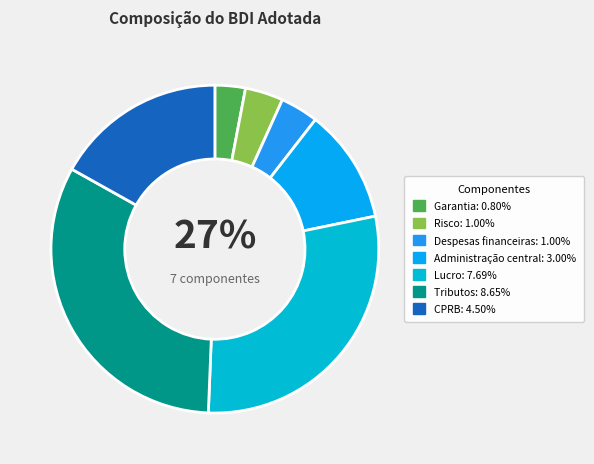

What portion of the pie excludes Administração central?

88.7%